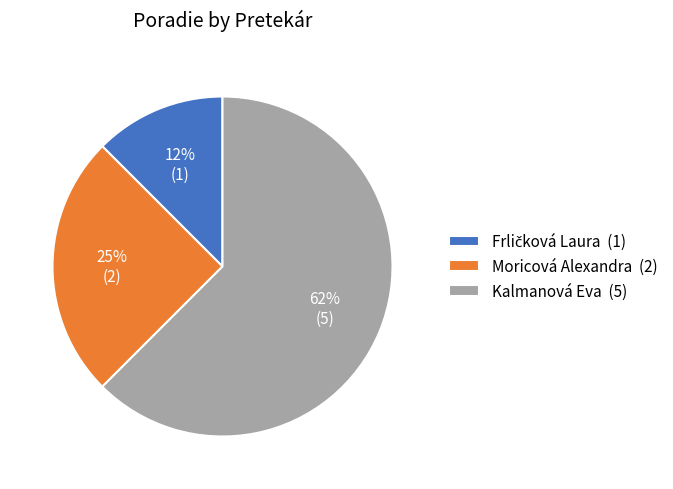

Combined, do Moricová Alexandra (2) and Kalmanová Eva (5) account for over 50%?

Yes